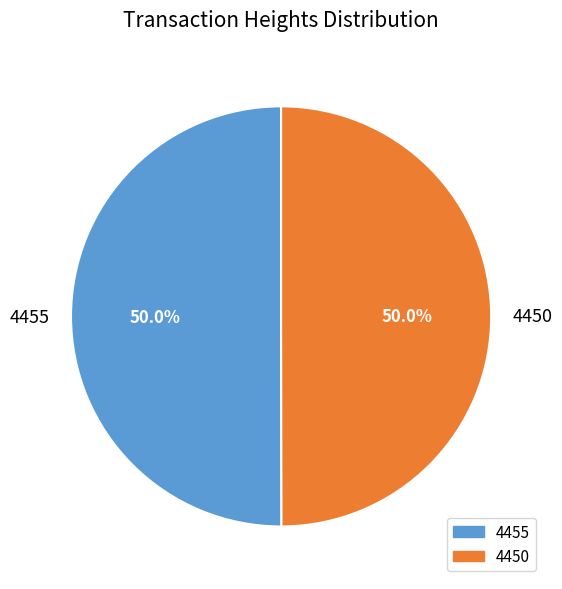

The 4450 slice represents 58% of the pie. True or false?

False